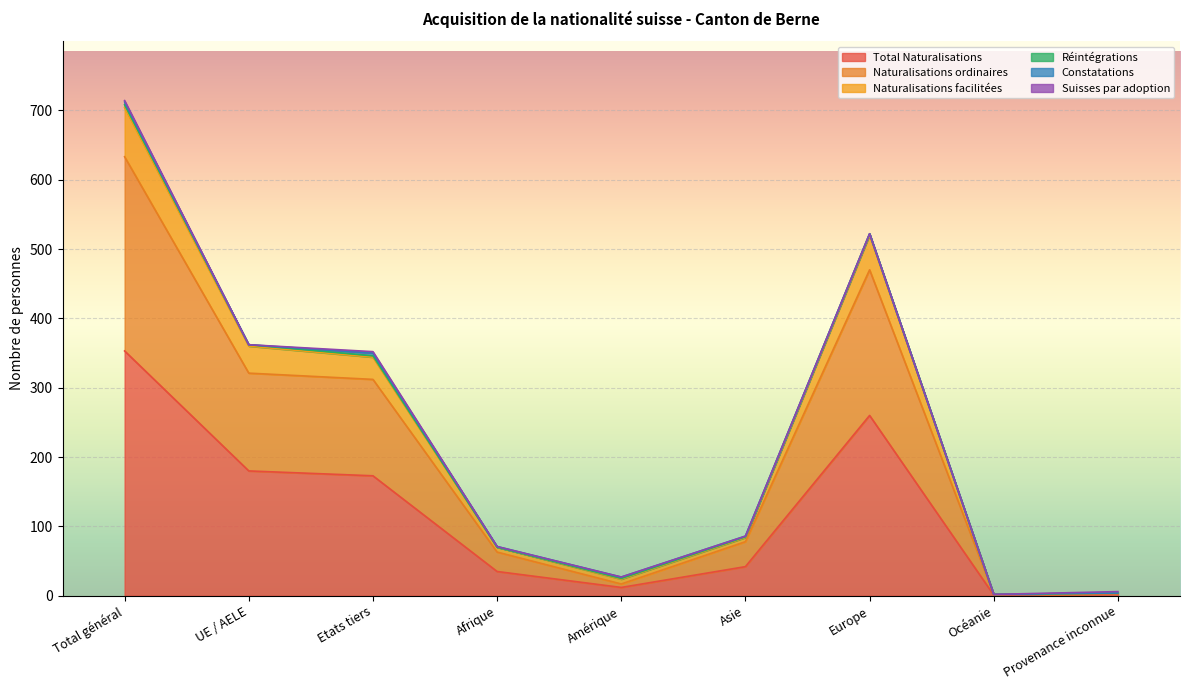

True or false: Naturalisations ordinaires and Total Naturalisations cross at least once.

False